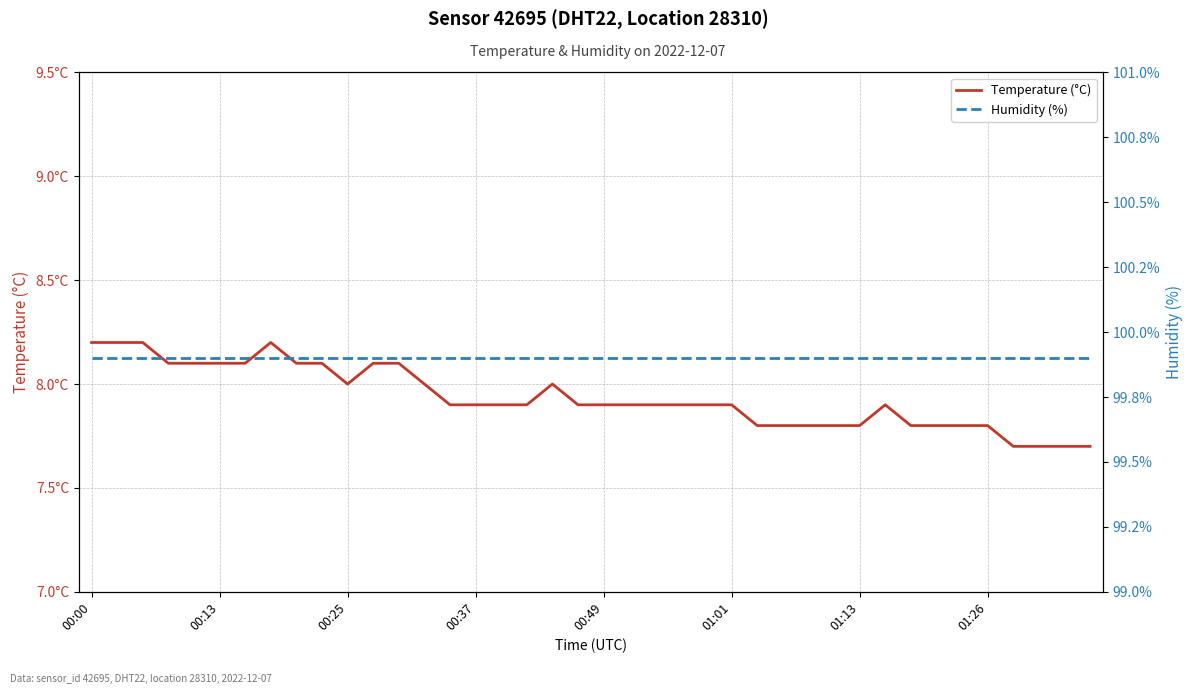

At which category is the sum across all series the highest?

00:00